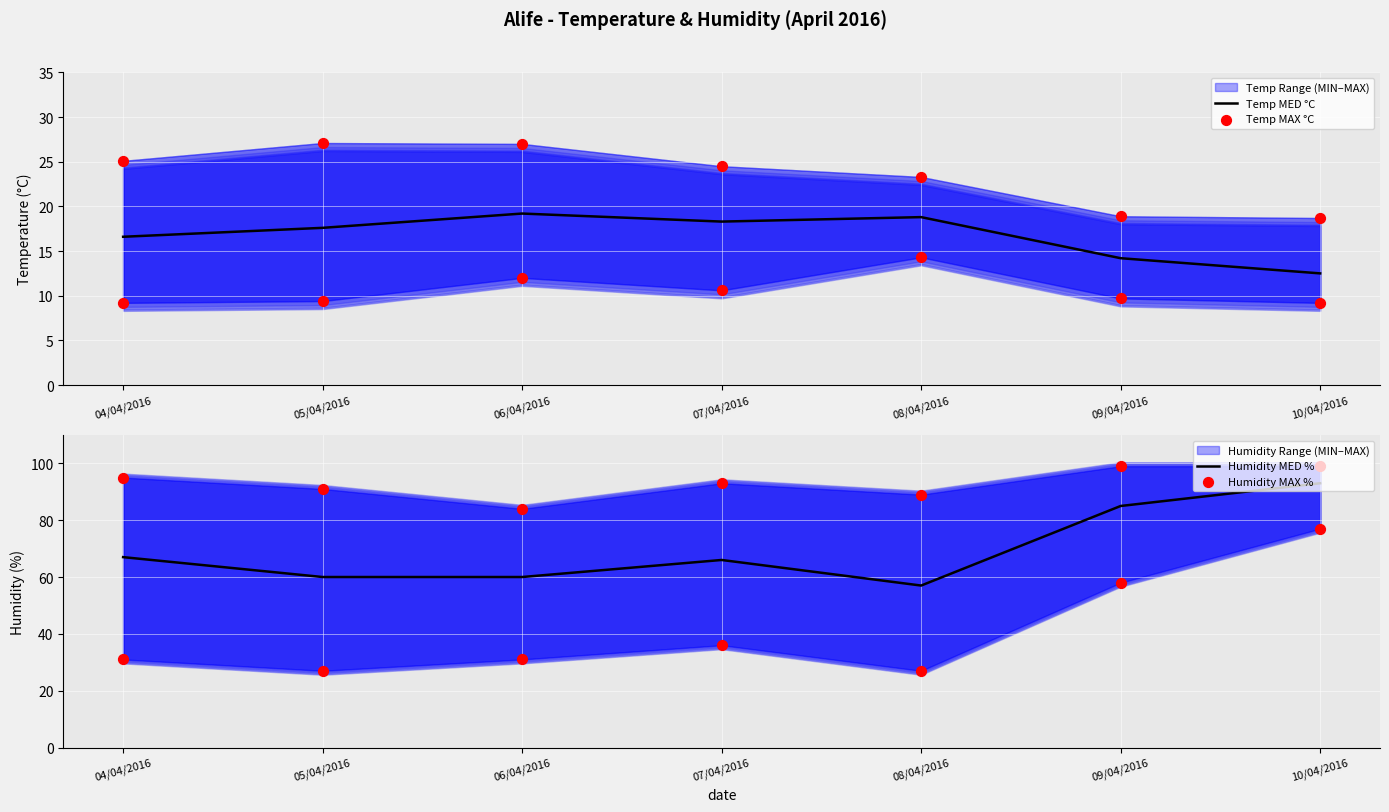

At which category is the sum across all series the highest?

10/04/2016